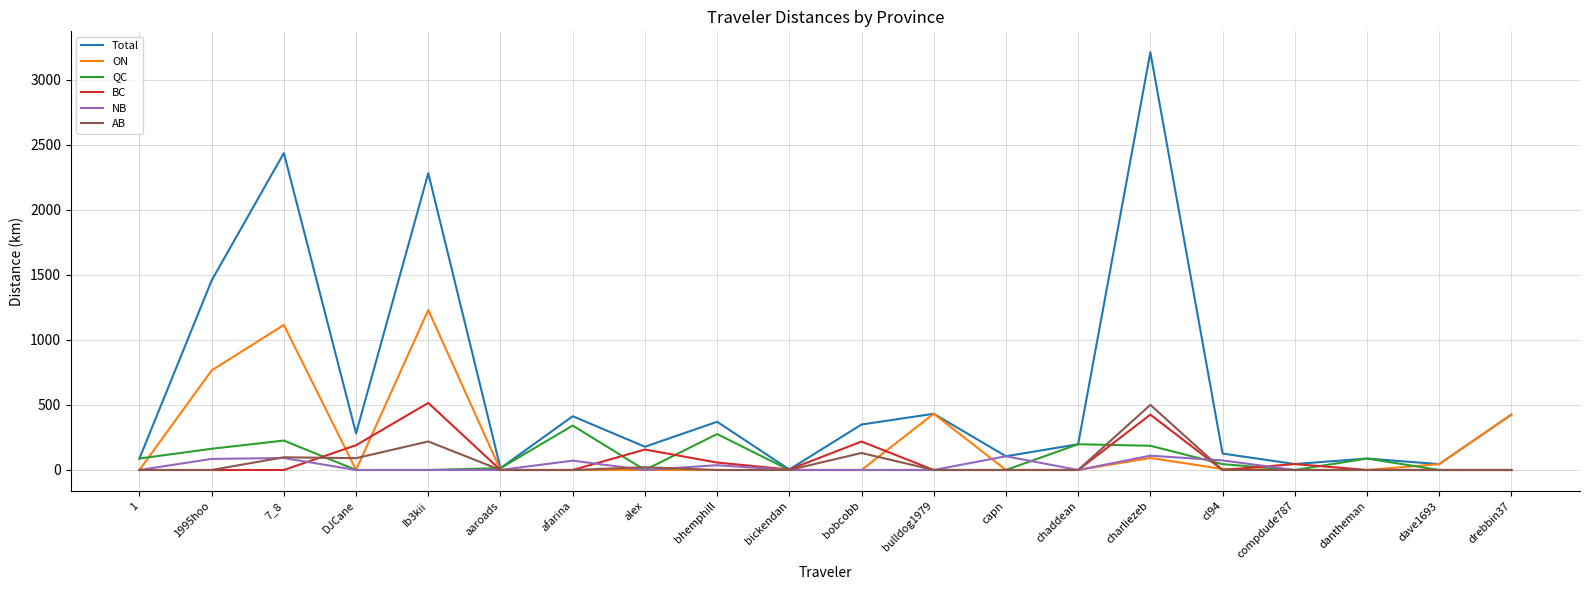

What are all the series names shown in the legend?

Total, ON, QC, BC, NB, AB